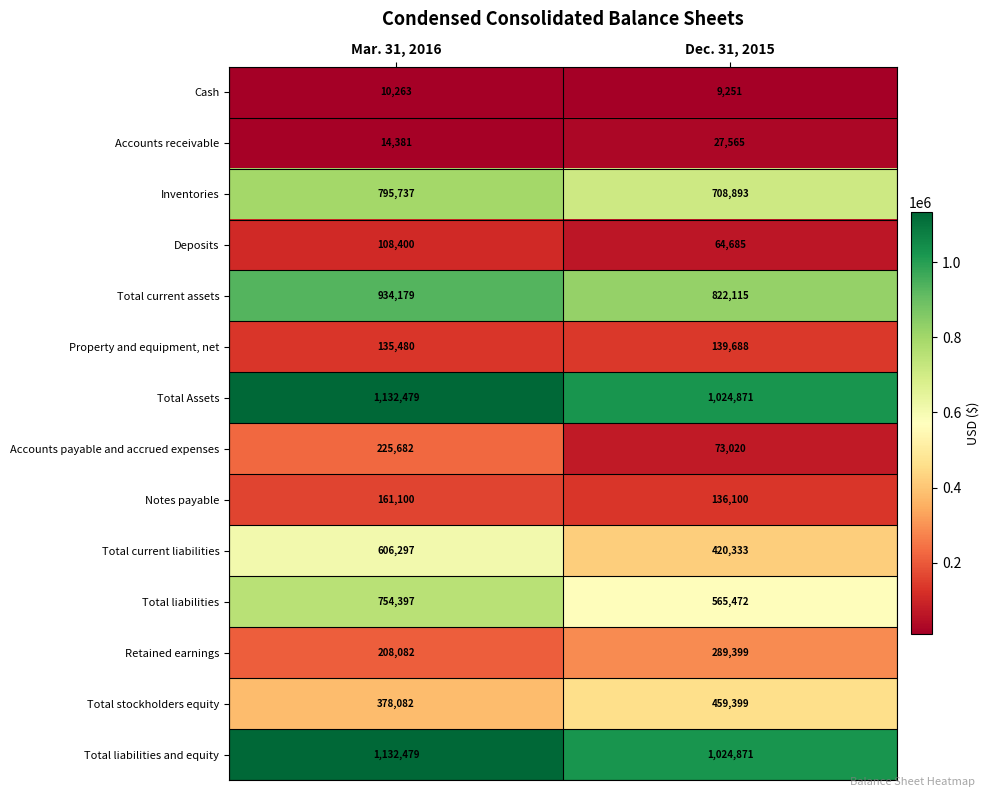

Rank the categories by Deposits value from highest to lowest.

Mar. 31, 2016, Dec. 31, 2015